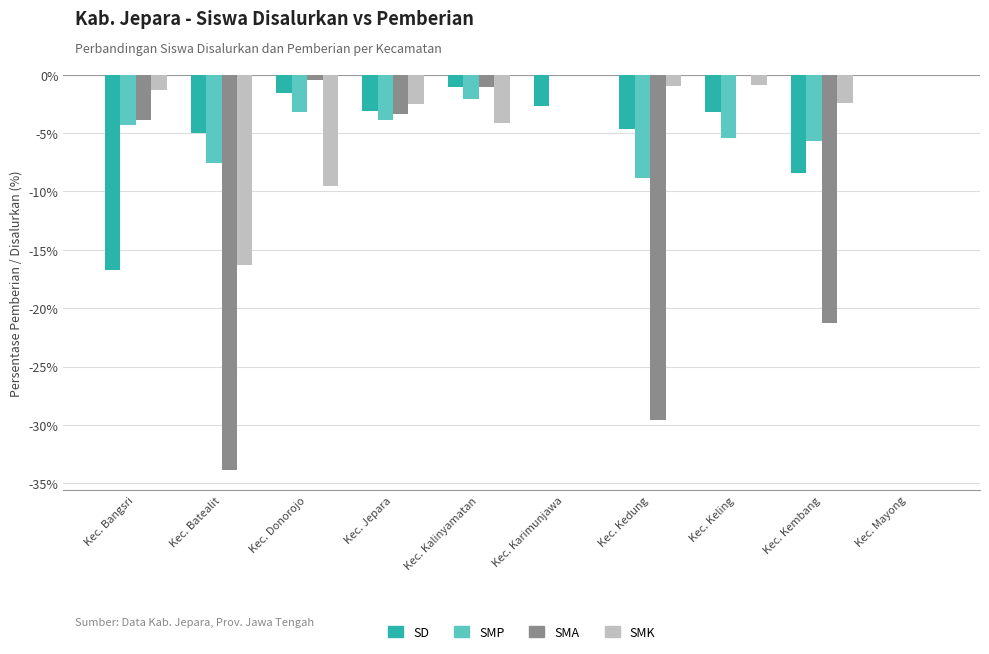

Which series changed the most between Kec. Bangsri and Kec. Mayong?

SD